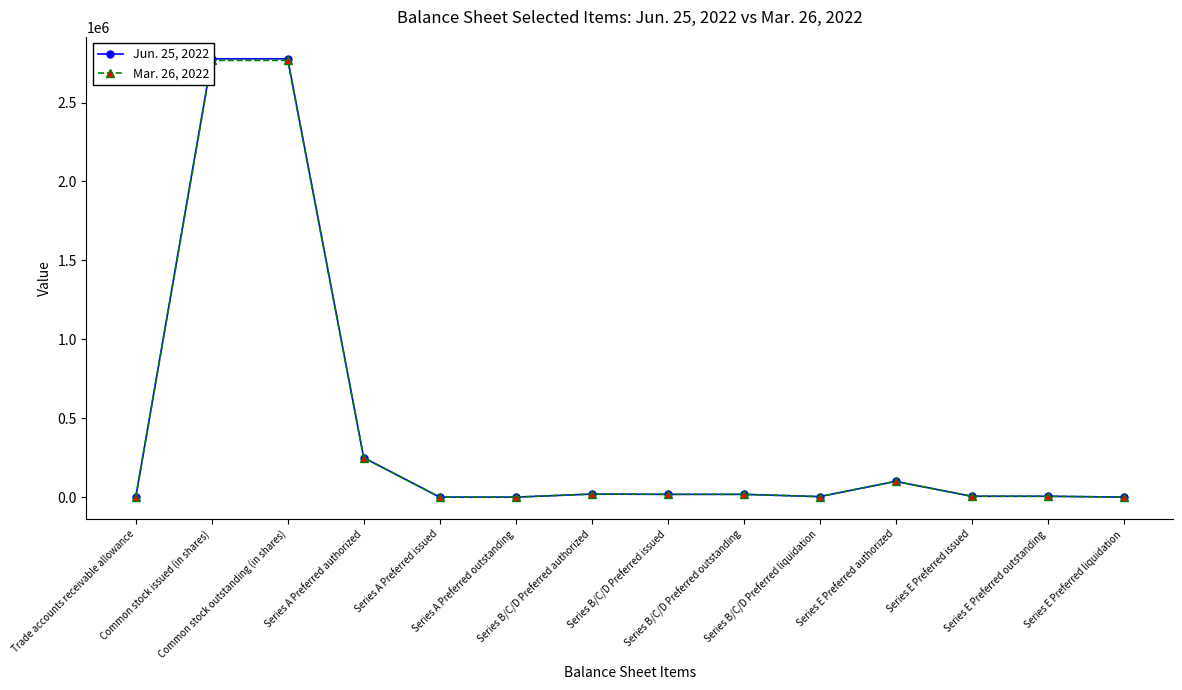

Is this an area chart (filled region under the line)?

No